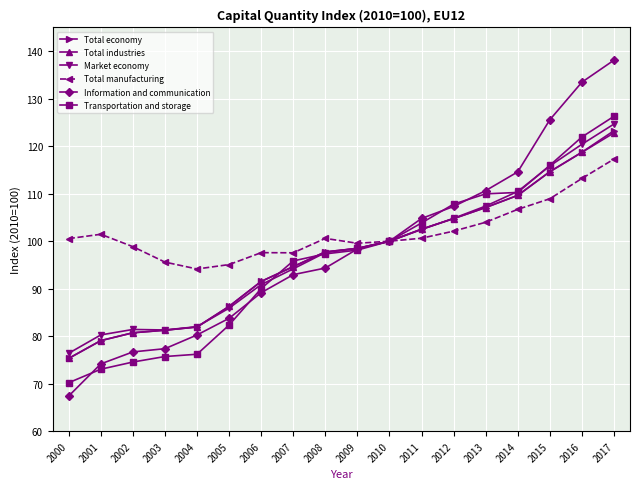

The value of Total industries at 2017 is 169.4. True or false?

False